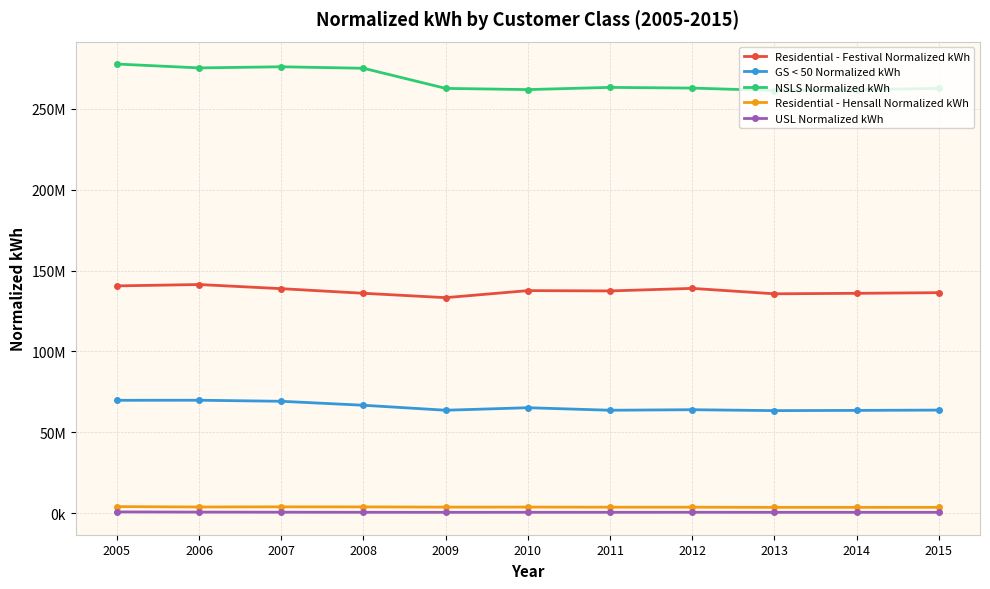

Does the chart have visible grid lines?

Yes